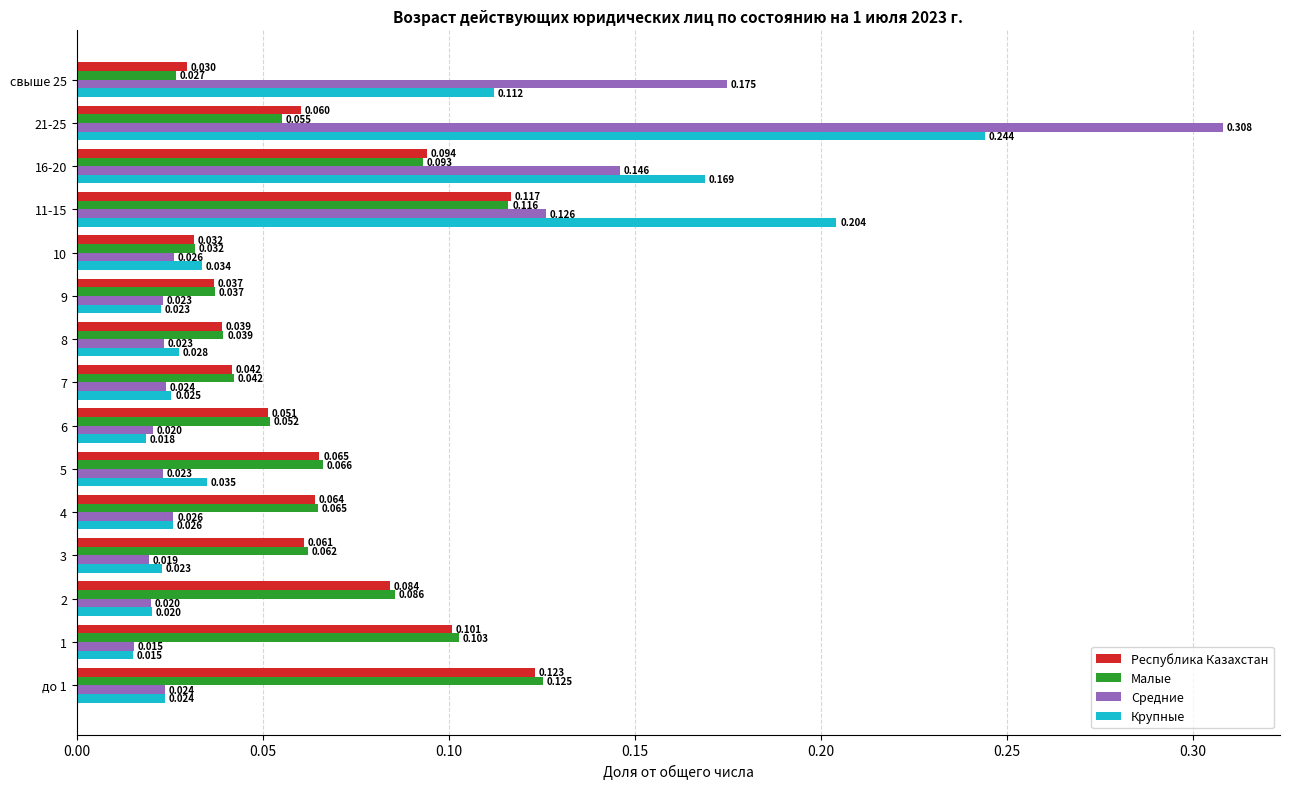

Which category has the lowest value across all series?

1